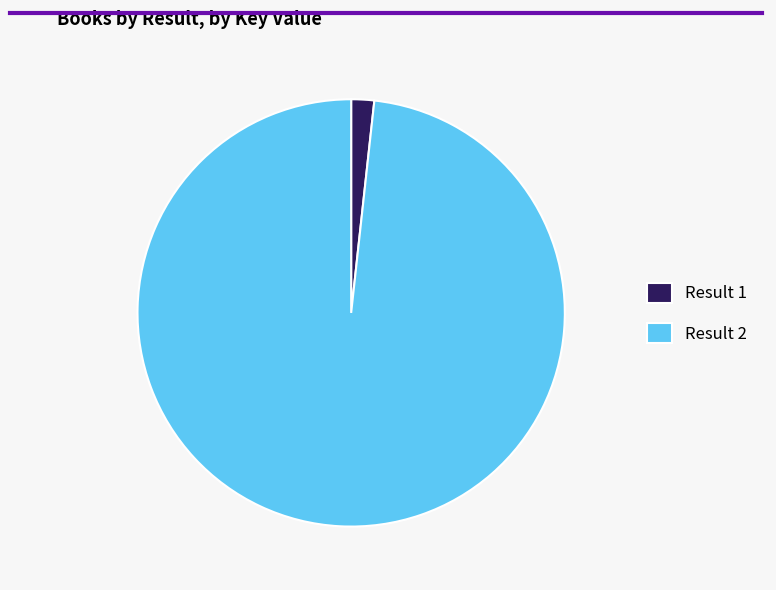

True or false: Result 1 accounts for 2% of the total.

True